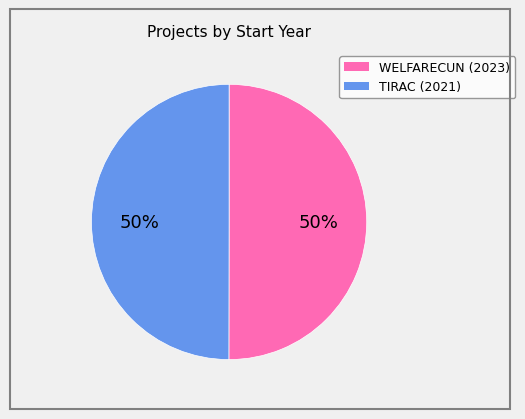

How many slices are in this pie chart?

2